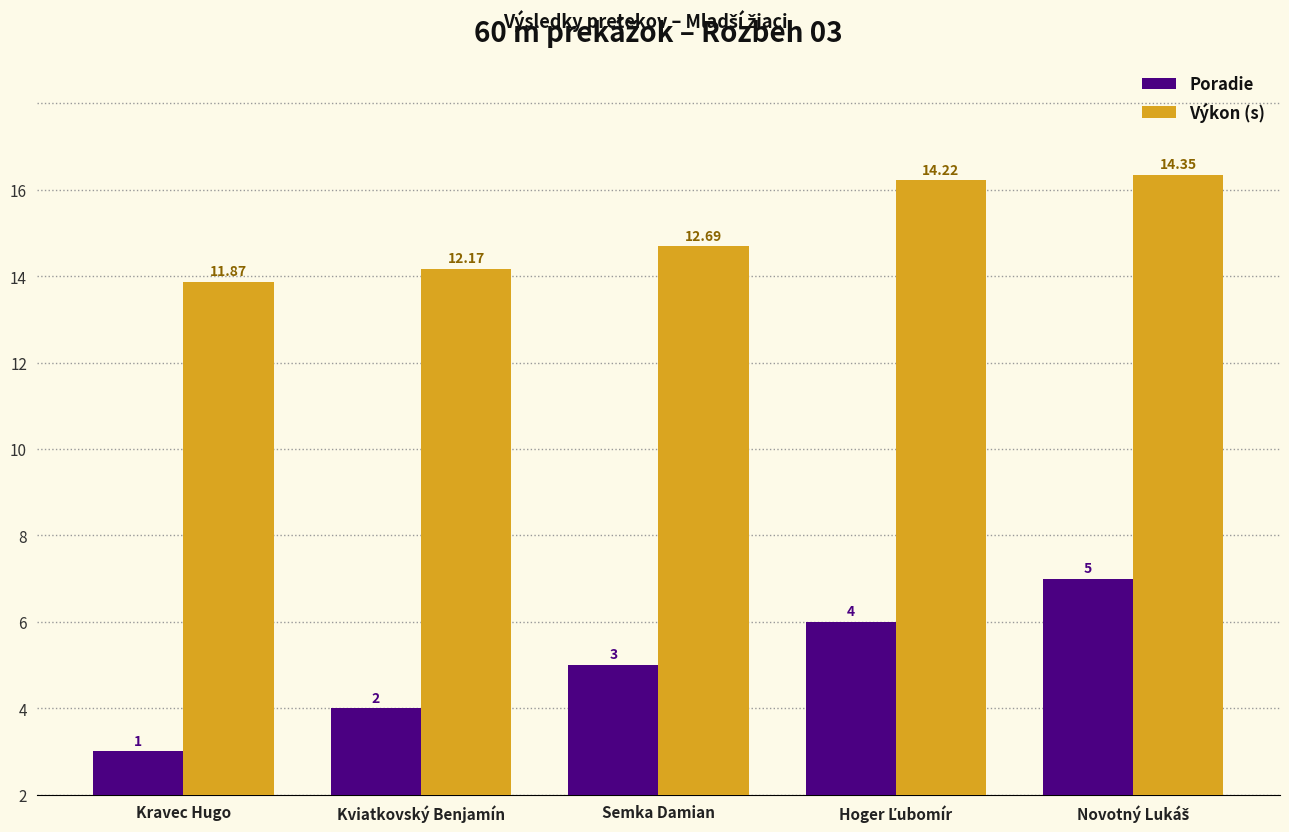

The Poradie series shows 2.0 at Kviatkovský Benjamín. True or false?

True